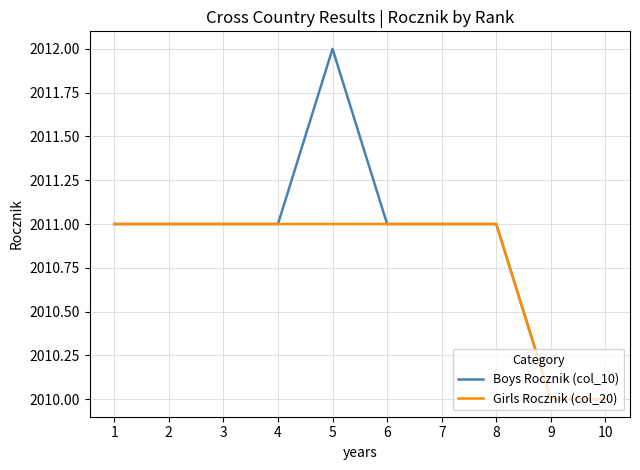

List the series in order of their peak value, lowest first.

Girls Rocznik (col_20), Boys Rocznik (col_10)